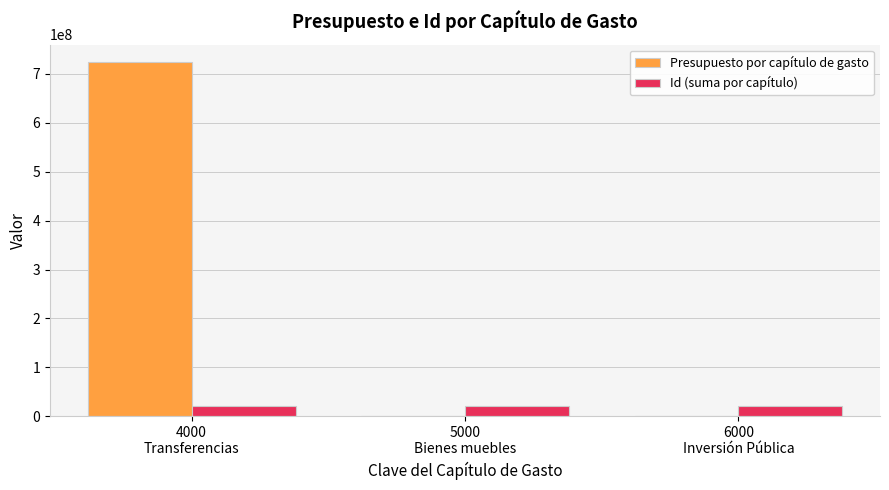

What is the sum of all Id (suma por capítulo) values?

60961008.0